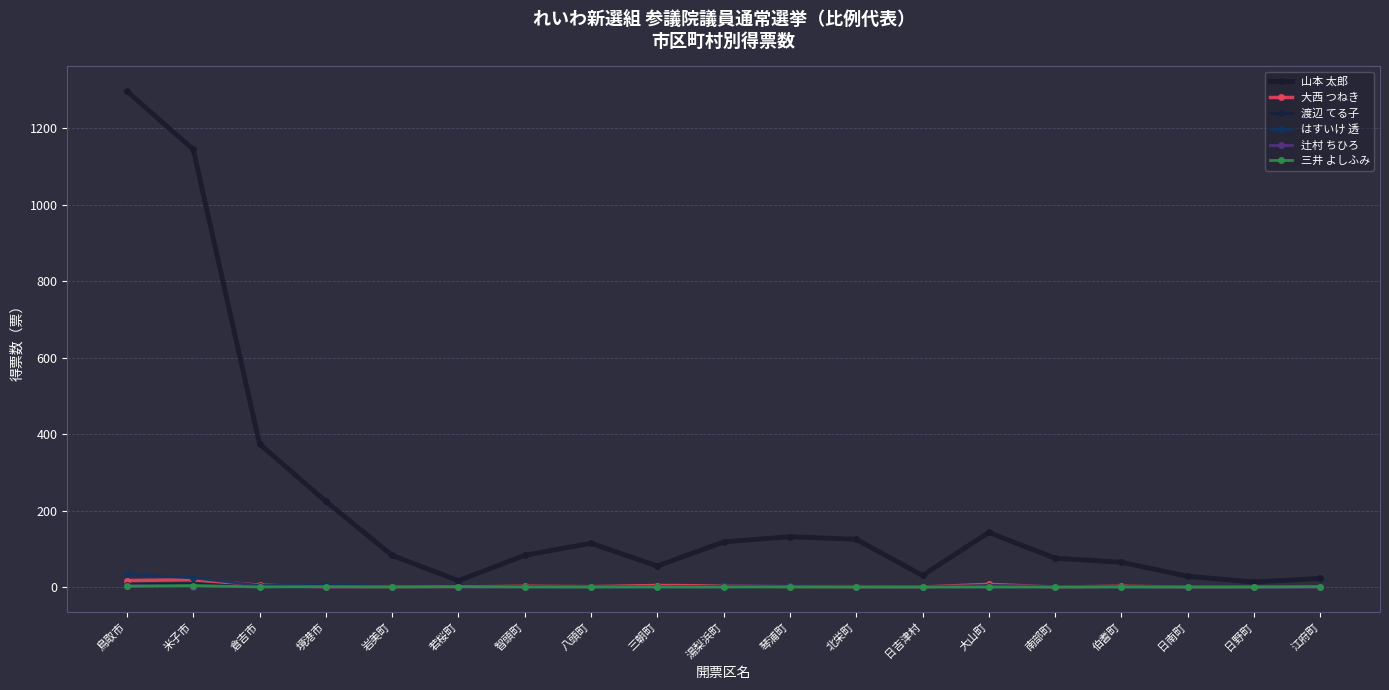

Reading right to left, extract all data points from this chart.

山本 太郎: 22.5	13.2	28.0	64.7	75.3	142.7	30.1	124.7	131.6	118.0	54.8	114.5	82.8	16.7	82.6	224.0	373.9	1143.9	1296.1
大西 つねき: 0.0	0.0	0.0	2.0	0.0	7.0	0.0	1.0	1.0	3.0	4.0	1.0	2.0	0.0	1.0	0.0	5.0	19.0	17.0
渡辺 てる子: 0.0	0.0	0.0	0.0	0.0	1.0	0.0	0.0	0.0	0.0	0.0	0.0	0.0	0.0	0.0	0.0	0.0	8.0	6.0
はすいけ 透: 0.0	0.0	1.0	0.0	2.0	4.0	1.0	1.0	3.0	3.0	0.0	0.0	1.0	0.0	1.0	6.0	4.0	24.0	33.0
辻村 ちひろ: 0.0	0.0	0.0	0.0	0.0	0.0	0.0	0.0	2.0	0.0	0.0	0.0	0.0	1.0	1.0	0.0	1.0	1.0	4.0
三井 よしふみ: 1.0	0.0	0.0	0.0	0.0	0.0	0.0	0.0	0.0	0.0	0.0	0.0	0.0	1.0	0.0	1.0	0.0	4.0	2.0